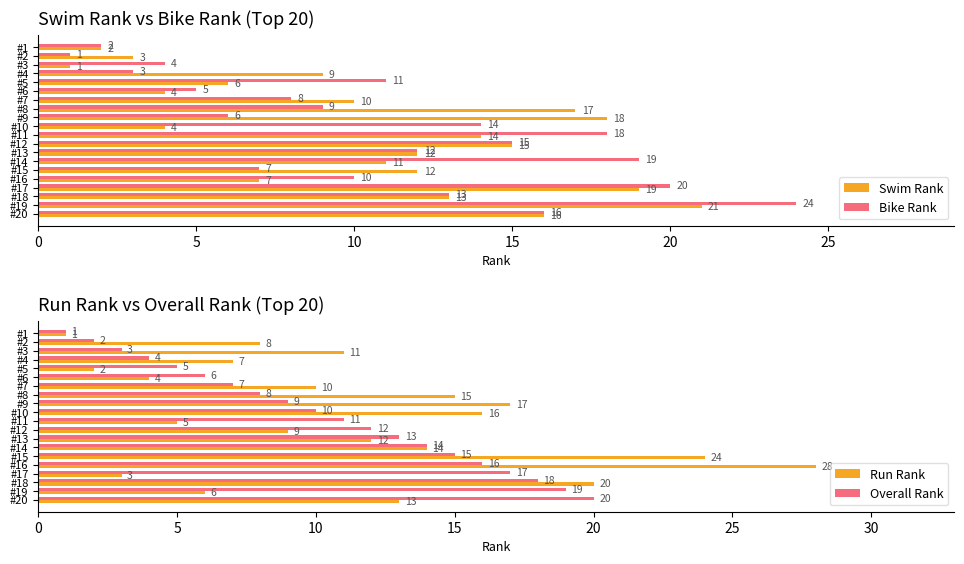

At which label does Swim Rank reach its minimum?

#3